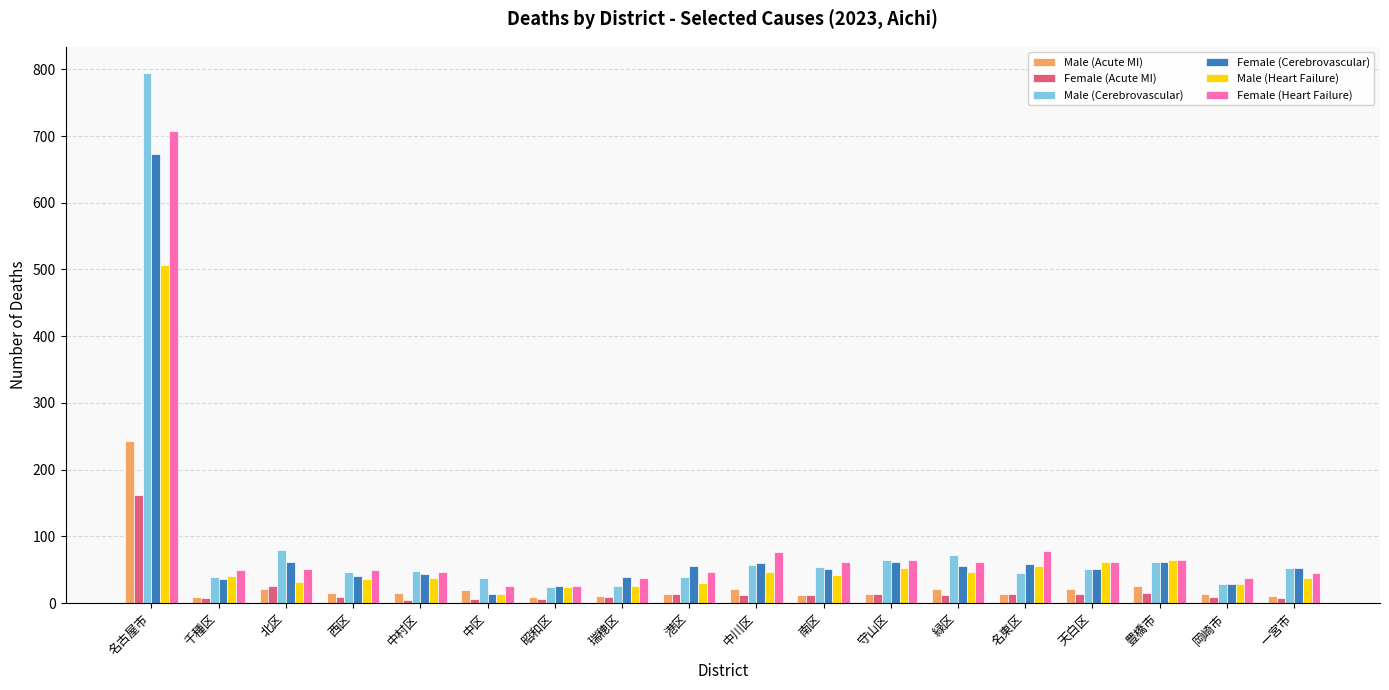

Count the number of data series in this chart.

6